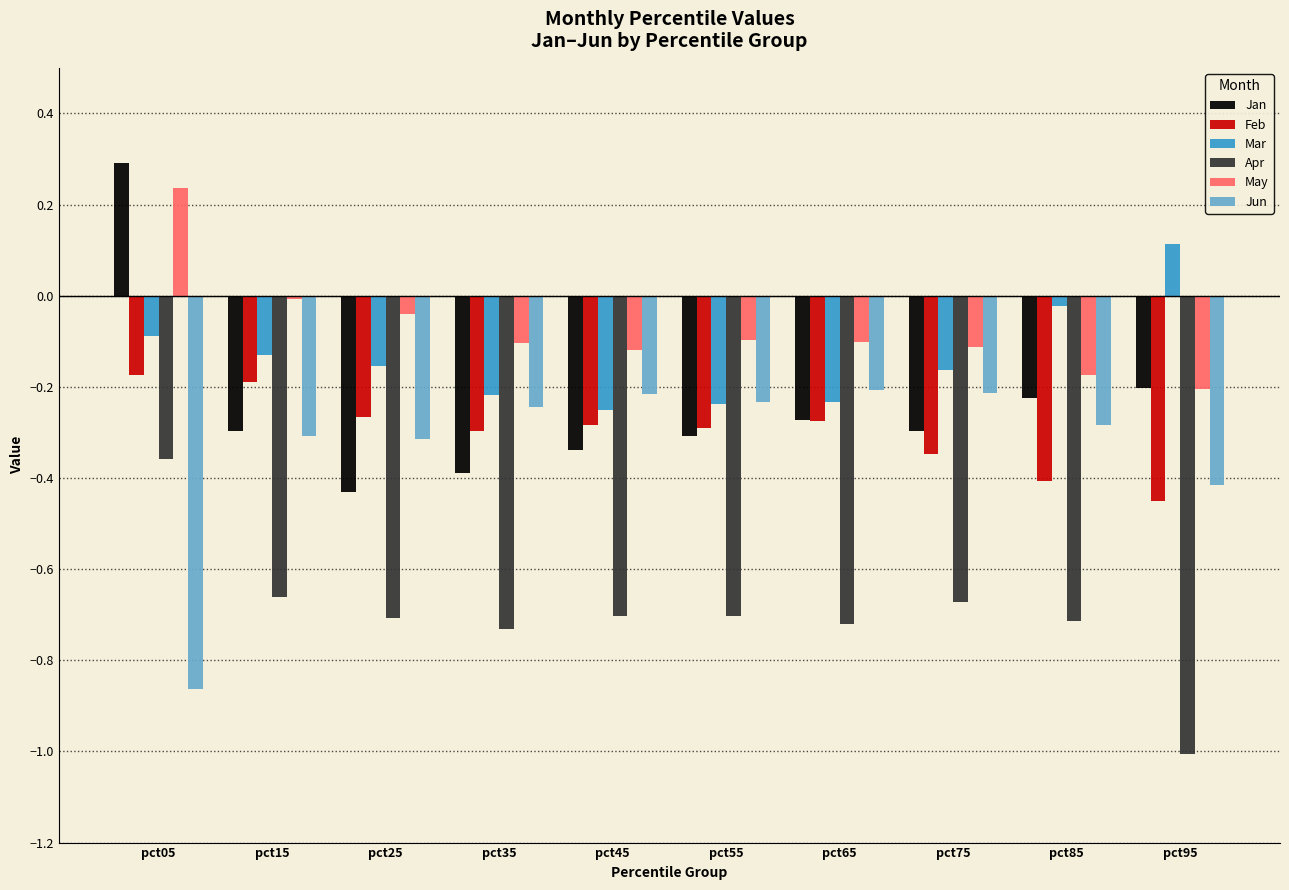

The Apr series shows -0.5 at pct65. True or false?

False